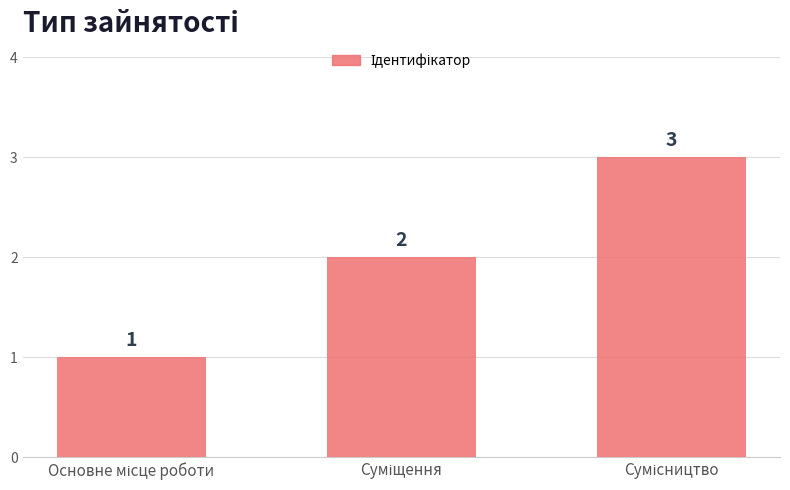

What is the value of the 2nd bar from the left?

2